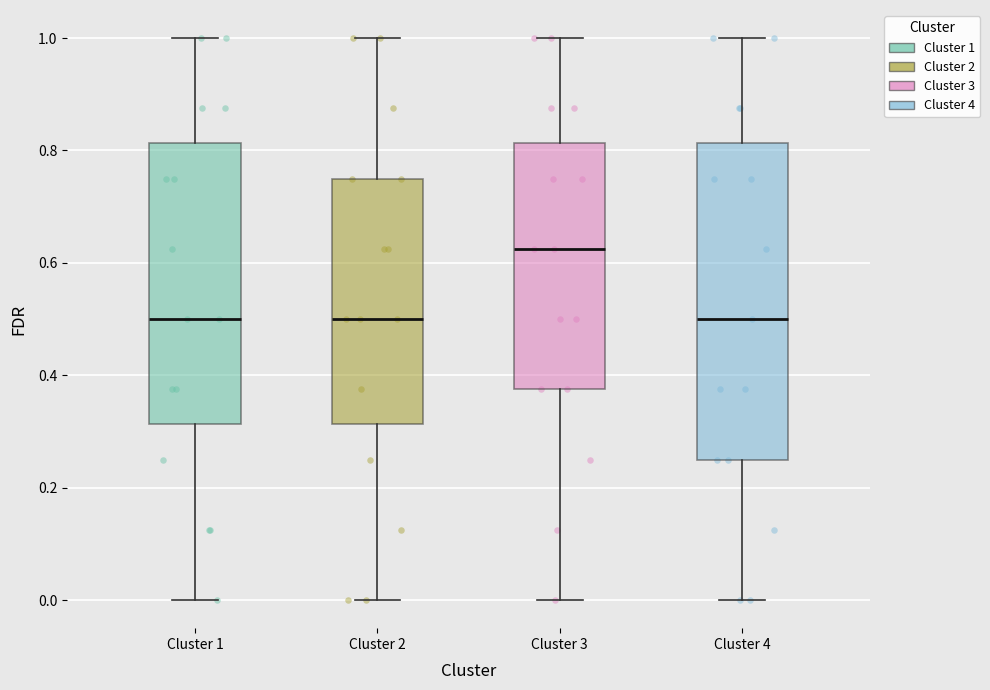

Reading left to right, transcribe this box plot: for each box, give where its median line is, the range the box spans, and where its two whiskers end, as read against the y-axis. The values are not printed on the chart, so give them approximately, as read against the axis.

Cluster 1: median 0.50, box 0.32 to 0.82, whiskers 0.00 to 1.00
Cluster 2: median 0.50, box 0.32 to 0.76, whiskers 0.00 to 1.00
Cluster 3: median 0.62, box 0.38 to 0.82, whiskers 0.00 to 1.00
Cluster 4: median 0.50, box 0.26 to 0.82, whiskers 0.00 to 1.00